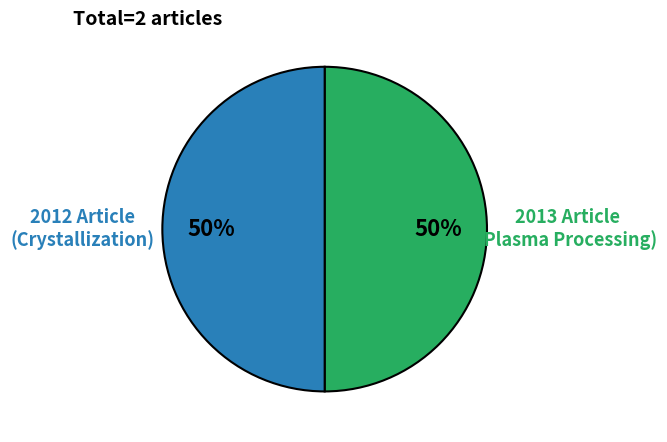

Is it true that 2012 Article (Crystallization) is 50% of the pie?

True